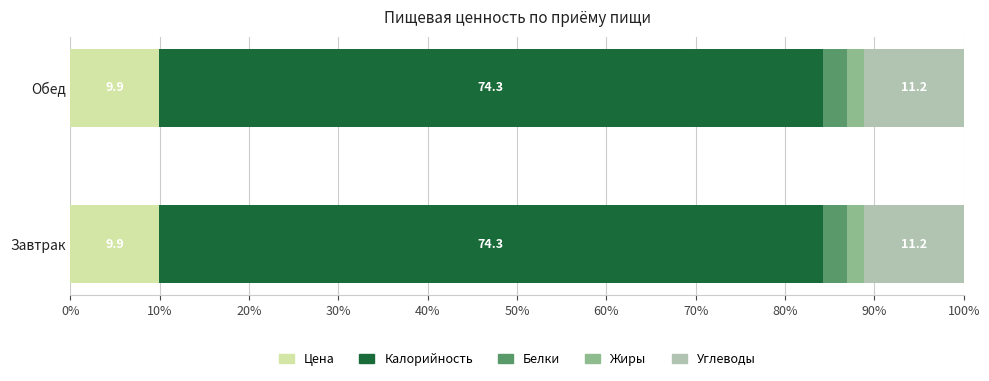

What is the approximate value of Цена at Завтрак?

9.9